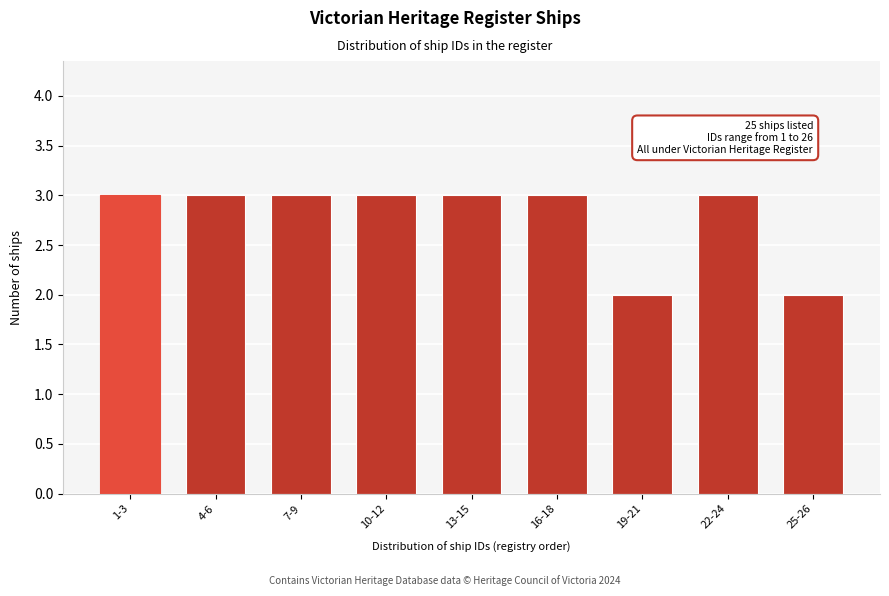

Reading left to right, what are all the values shown in this chart?

1-3=3	4-6=3	7-9=3	10-12=3	13-15=3	16-18=3	19-21=2	22-24=3	25-26=2